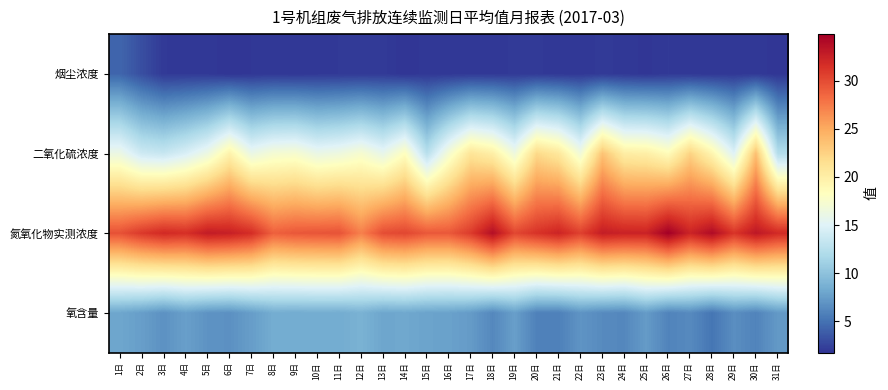

Reading left to right, extract all data points from this chart.

烟尘浓度: 1日=4.3	2日=3.1	3日=2.0	4日=2.0	5日=2.0	6日=1.8	7日=1.9	8日=2.0	9日=1.9	10日=2.0	11日=2.0	12日=2.0	13日=2.1	14日=1.8	15日=1.9	16日=1.9	17日=2.0	18日=2.0	19日=2.0	20日=2.0	21日=1.9	22日=1.9	23日=2.0	24日=2.0	25日=1.8	26日=2.0	27日=1.9	28日=1.9	29日=1.9	30日=2.0	31日=1.8
二氧化硫浓度: 1日=16.2	2日=13.9	3日=13.5	4日=14.6	5日=16.3	6日=19.6	7日=16.1	8日=17.1	9日=17.4	10日=16.1	11日=16.4	12日=17.4	13日=15.8	14日=18.3	15日=12.6	16日=17.2	17日=21.0	18日=19.9	19日=16.5	20日=21.9	21日=20.7	22日=16.8	23日=23.4	24日=20.1	25日=19.9	26日=18.6	27日=22.4	28日=19.3	29日=14.9	30日=23.7	31日=12.2
氮氧化物实测浓度: 1日=29.7	2日=31.0	3日=31.9	4日=31.6	5日=32.9	6日=32.6	7日=31.7	8日=28.9	9日=29.4	10日=29.5	11日=29.6	12日=27.2	13日=29.9	14日=30.3	15日=29.3	16日=29.3	17日=30.9	18日=33.8	19日=30.2	20日=31.3	21日=32.3	22日=30.6	23日=32.8	24日=32.4	25日=32.4	26日=34.8	27日=32.3	28日=34.0	29日=31.3	30日=33.2	31日=31.9
氧含量: 1日=8.0	2日=7.5	3日=6.8	4日=7.6	5日=6.9	6日=6.8	7日=7.5	8日=8.4	9日=8.4	10日=8.4	11日=8.4	12日=8.8	13日=8.0	14日=8.1	15日=7.8	16日=7.8	17日=7.4	18日=6.2	19日=7.6	20日=5.9	21日=5.8	22日=7.0	23日=6.4	24日=6.2	25日=7.4	26日=6.0	27日=6.4	28日=5.2	29日=6.6	30日=6.0	31日=7.2